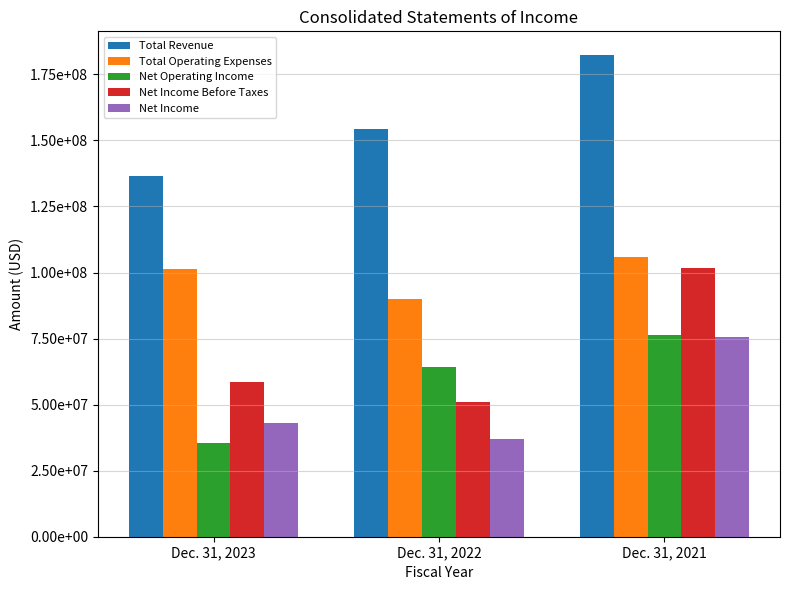

Is it true that Net Income Before Taxes equals 31771517 at Dec. 31, 2022?

False